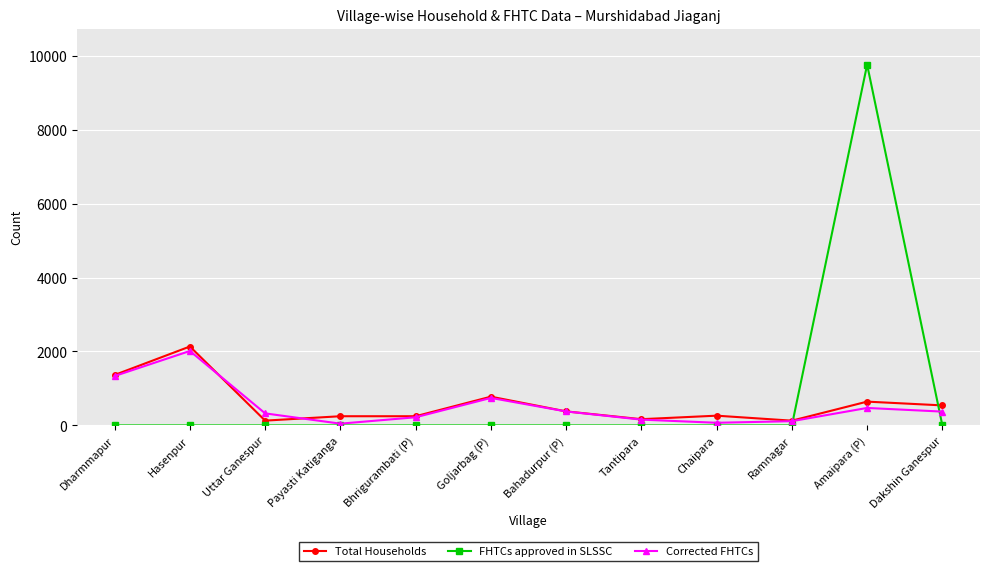

Where do FHTCs approved in SLSSC and Total Households first cross each other?

Ramnagar and Amaipara (P)